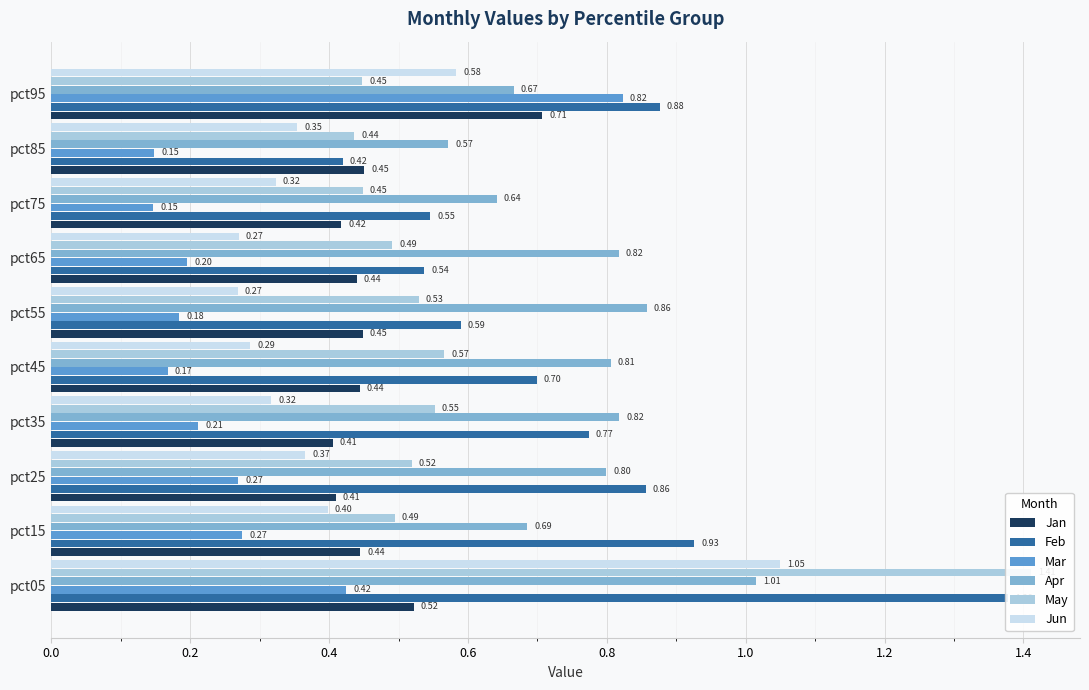

Which series has the largest total across all categories?

Apr